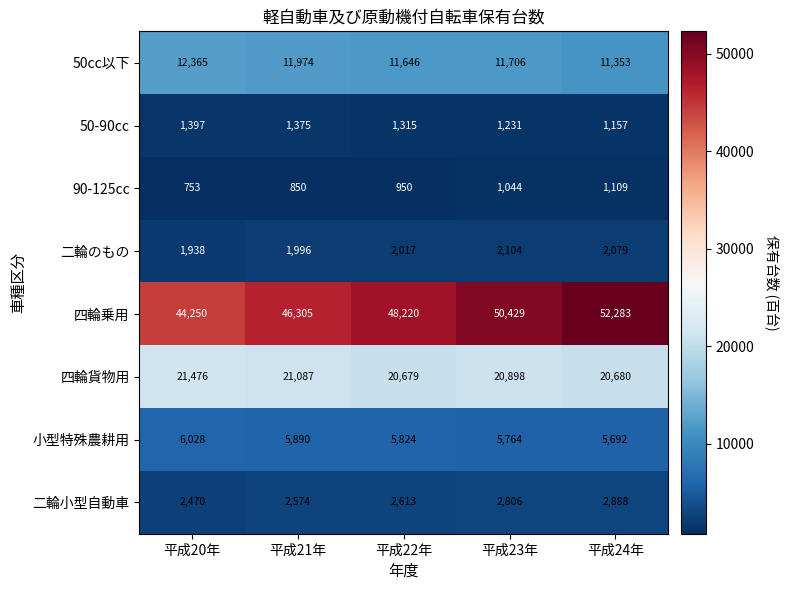

The value of 小型特殊農耕用 at 平成23年 is 5764. True or false?

True